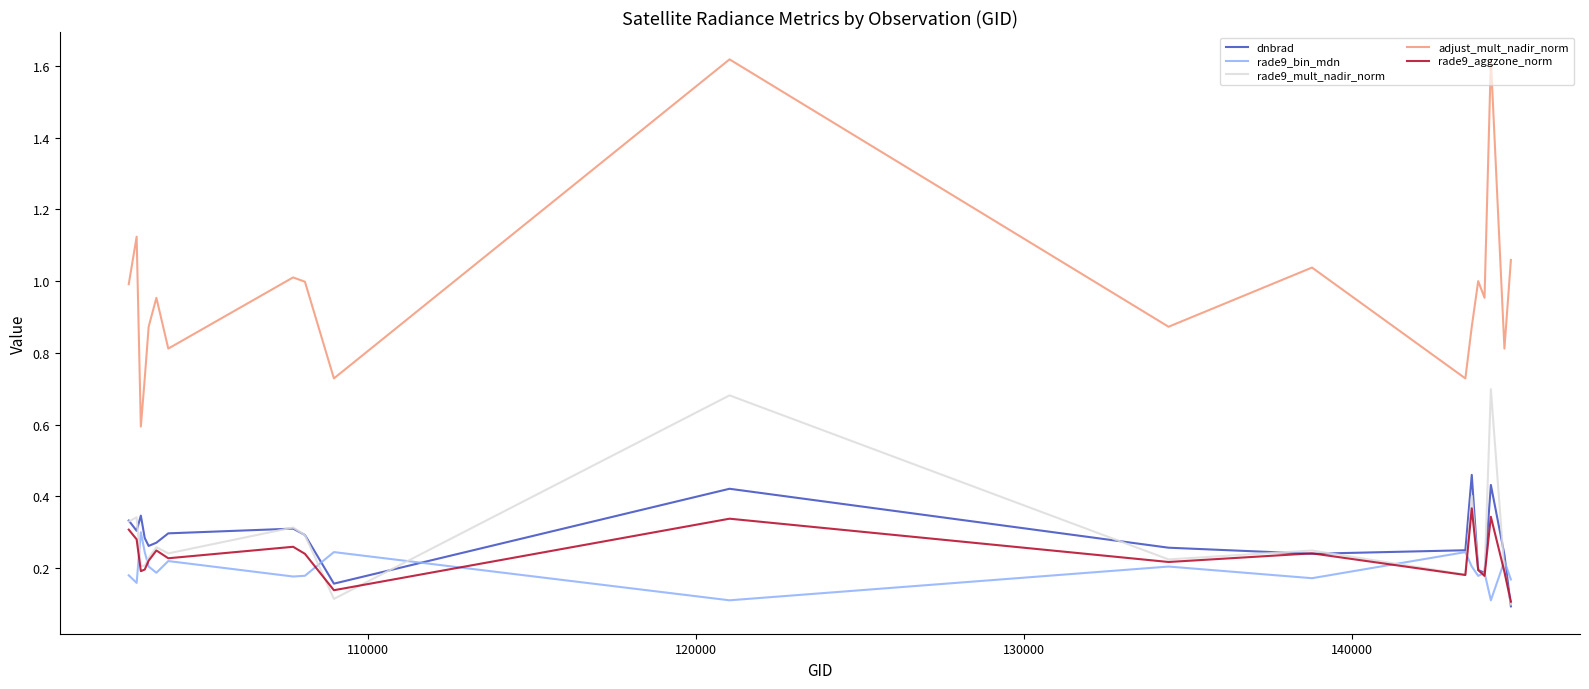

Which series has the largest total across all categories?

adjust_mult_nadir_norm